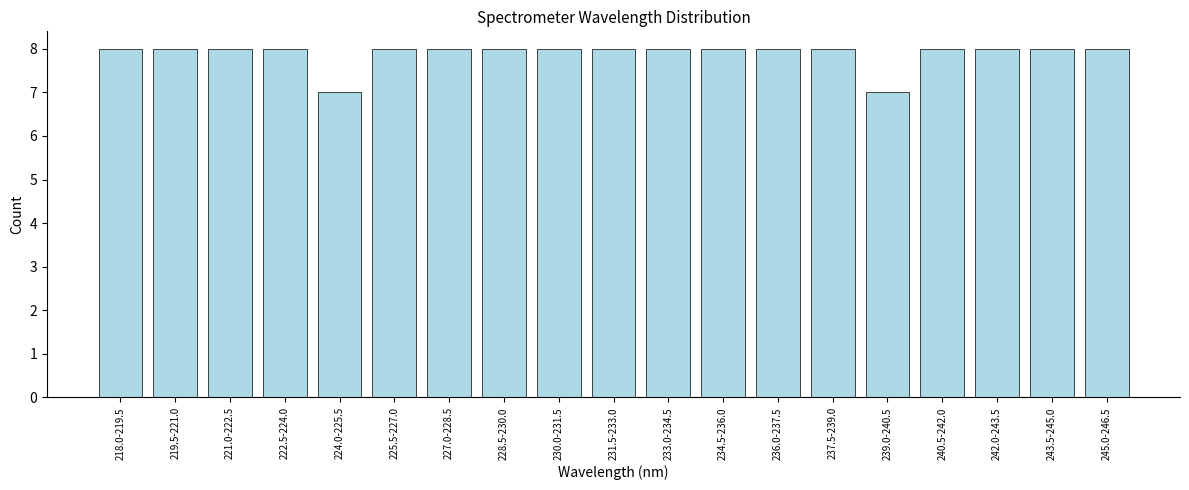

Reading left to right, transcribe all the data shown in this chart.

8	8	8	8	7	8	8	8	8	8	8	8	8	8	7	8	8	8	8